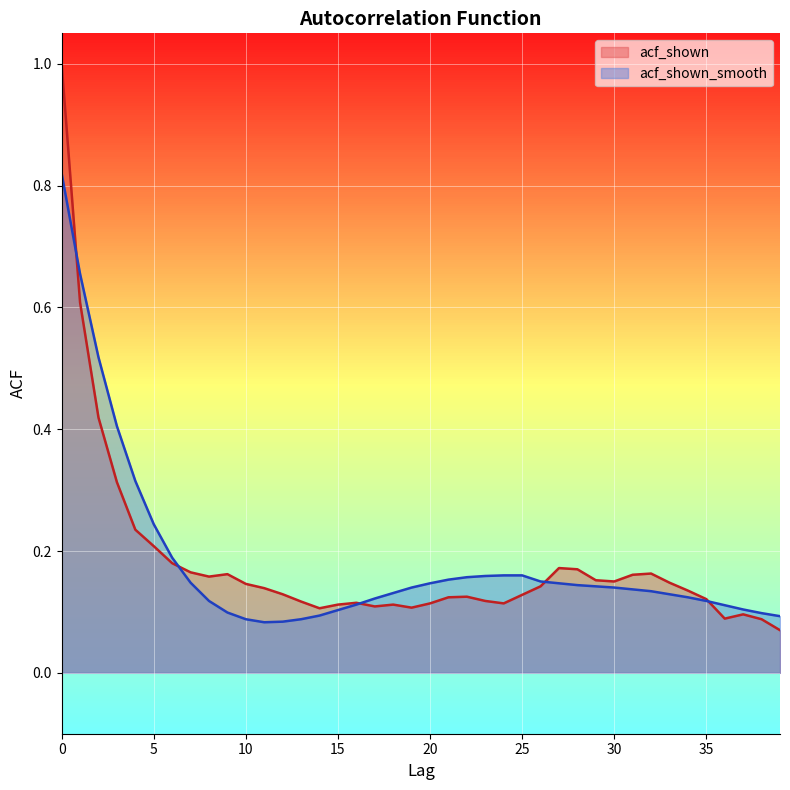

What are all the series names shown in the legend?

acf_shown, acf_shown_smooth